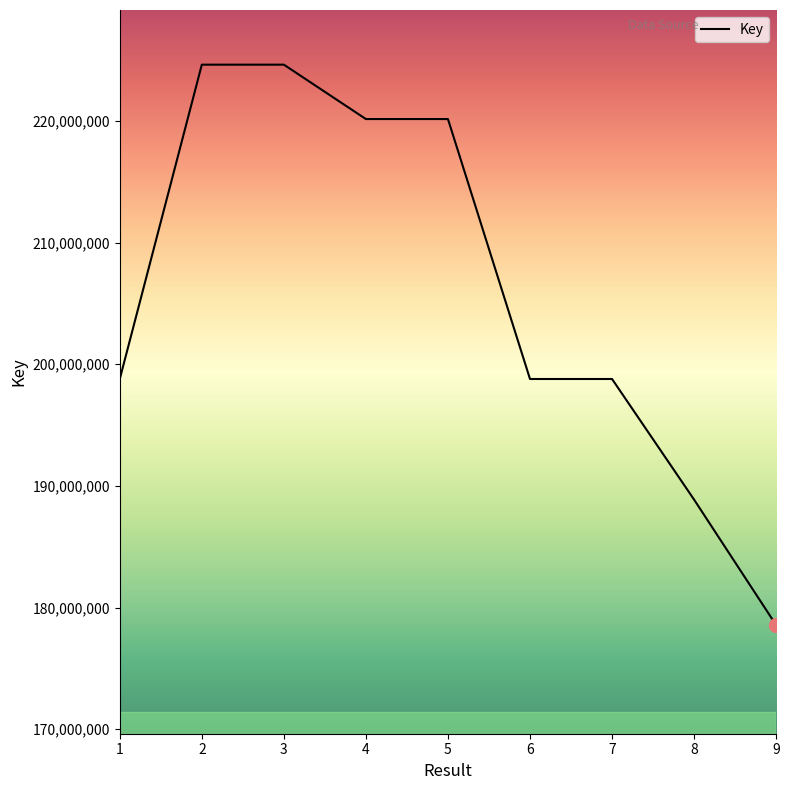

Is it true that the value at 5 is 61494738?

False